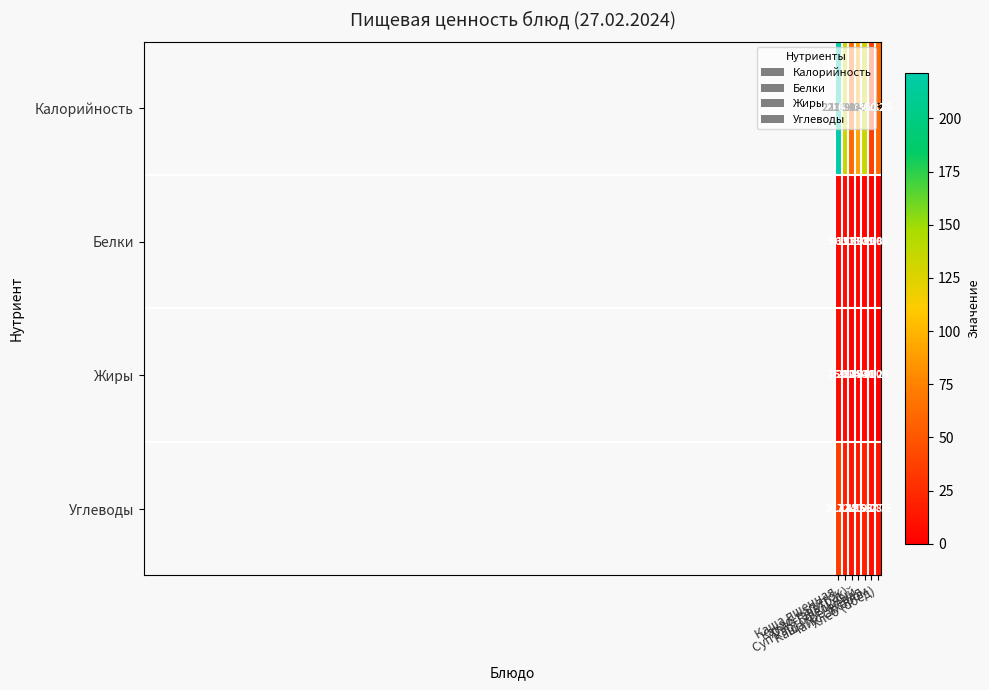

At how many categories does at least one series exceed 198?

1